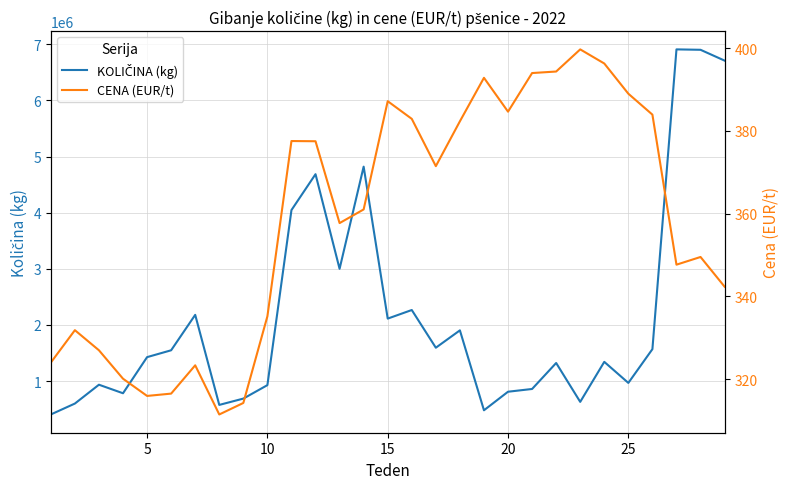

Rank the series by their average value, from highest to lowest.

KOLIČINA (kg), CENA (EUR/t)